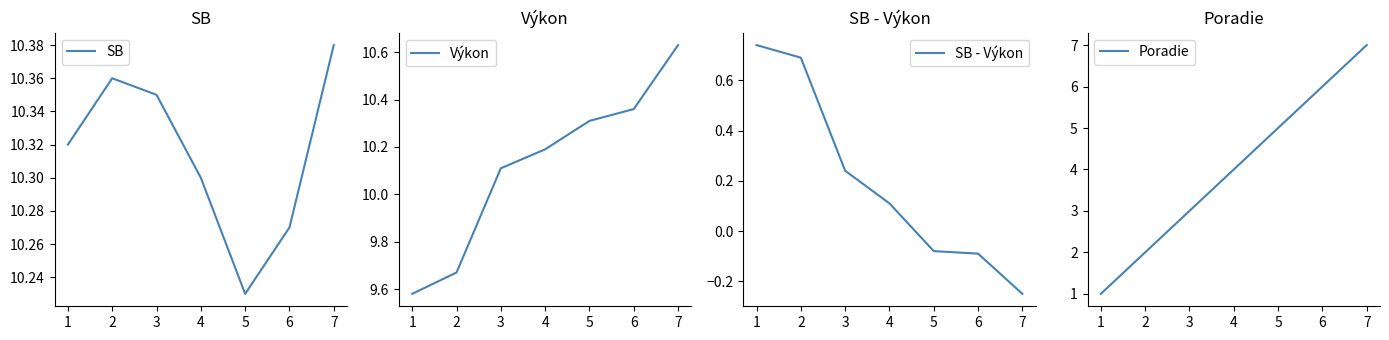

The Poradie series shows 0 at 1. True or false?

False